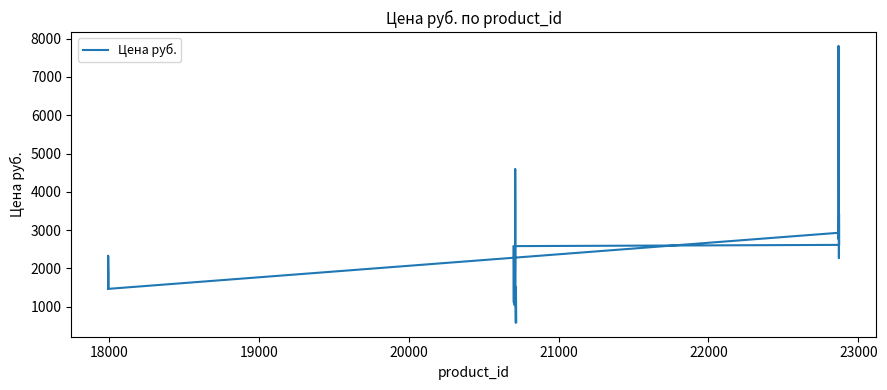

Where does the data first go above 1900?

18000